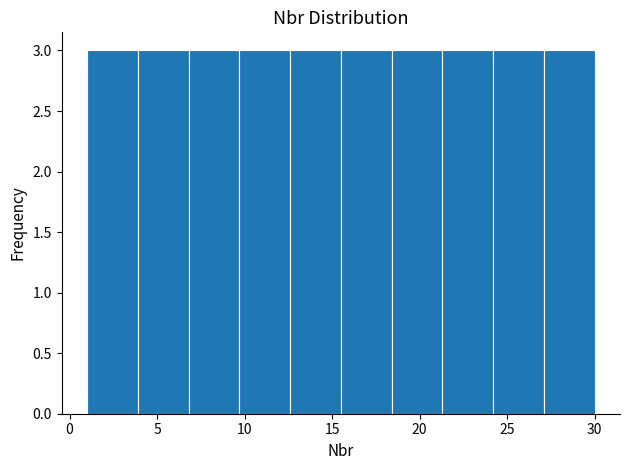

Reading left to right, list every bar in this chart as the range it spans on the x-axis followed by its height. Neither the bar edges nor the heights are printed on the chart, so give them approximately, as read against the axes.

1.0 to 3.9: 3
3.9 to 6.8: 3
6.8 to 9.7: 3
9.7 to 12.6: 3
12.6 to 15.5: 3
15.5 to 18.4: 3
18.4 to 21.3: 3
21.3 to 24.2: 3
24.2 to 27.1: 3
27.1 to 30.0: 3